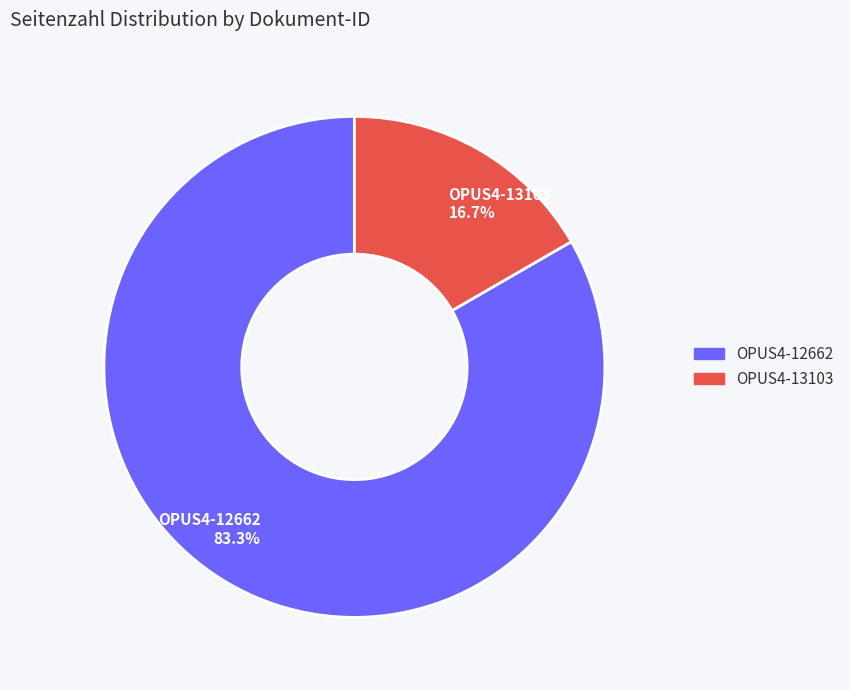

The OPUS4-12662 slice represents 83% of the pie. True or false?

True